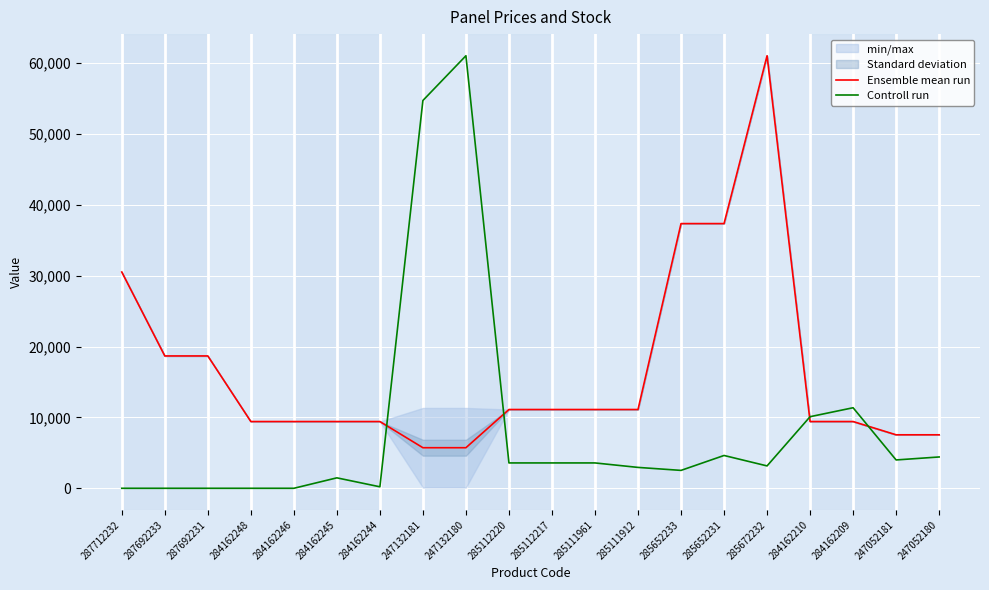

What position from the left is 284162245?

6